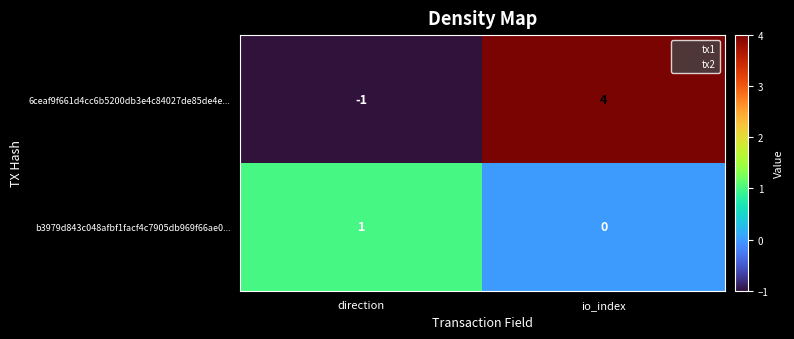

How many categories are shown in the chart?

2